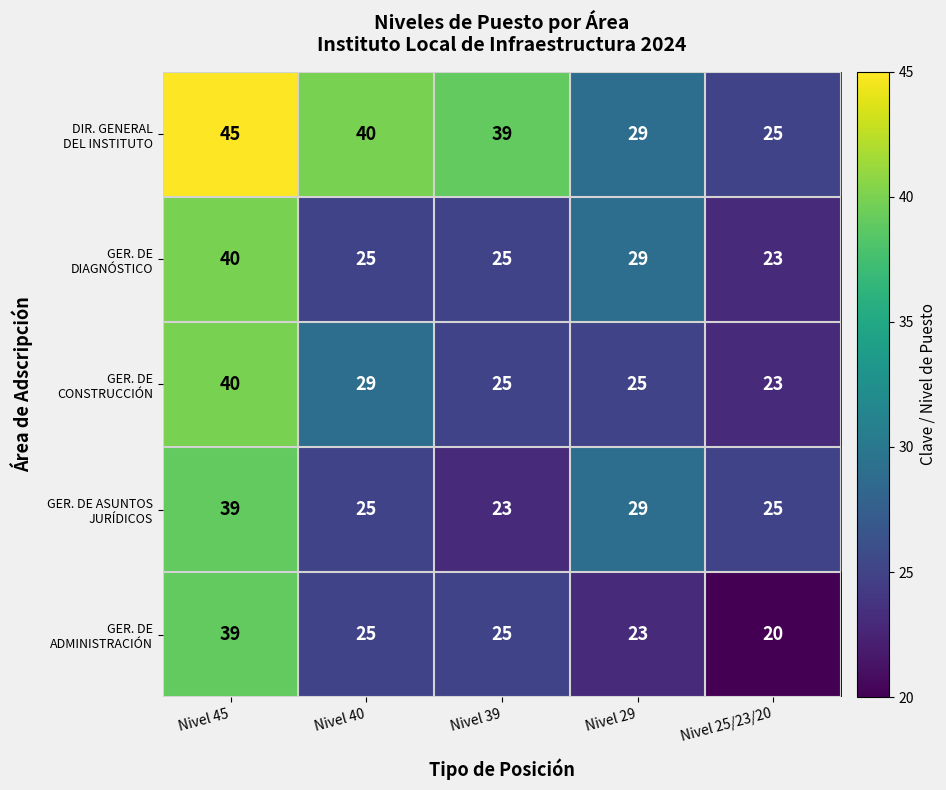

What is the difference between the highest and lowest values at Nivel 29?

6